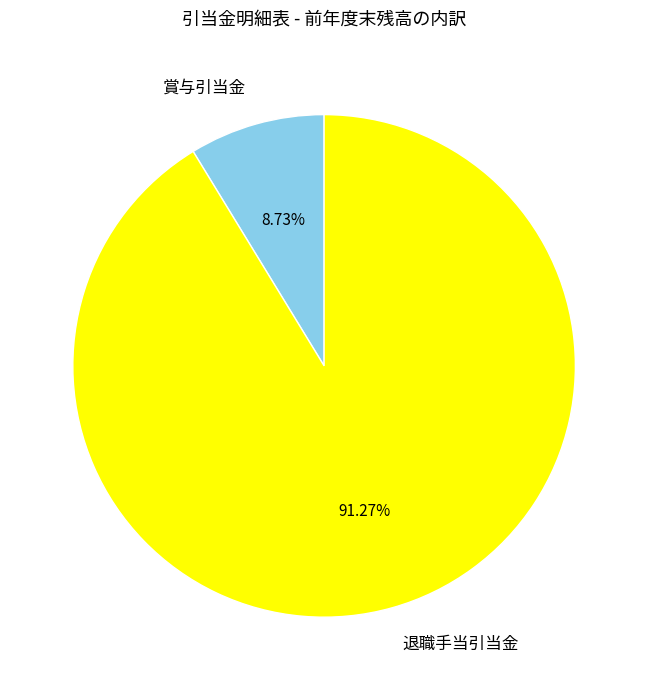

To the nearest percent, what is the difference between the largest and smallest slice percentages?

83%